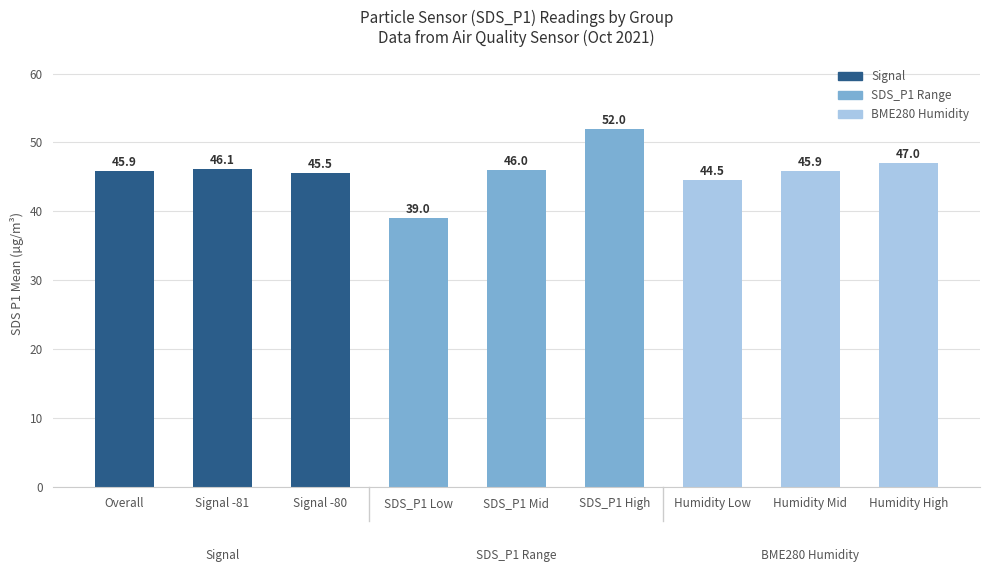

How many values exceed 45?

7